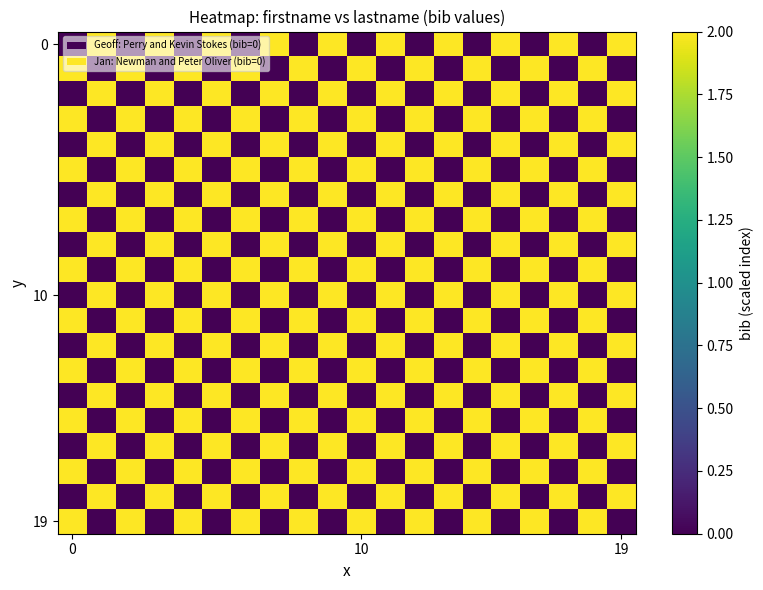

What is the maximum value shown in the chart?

2